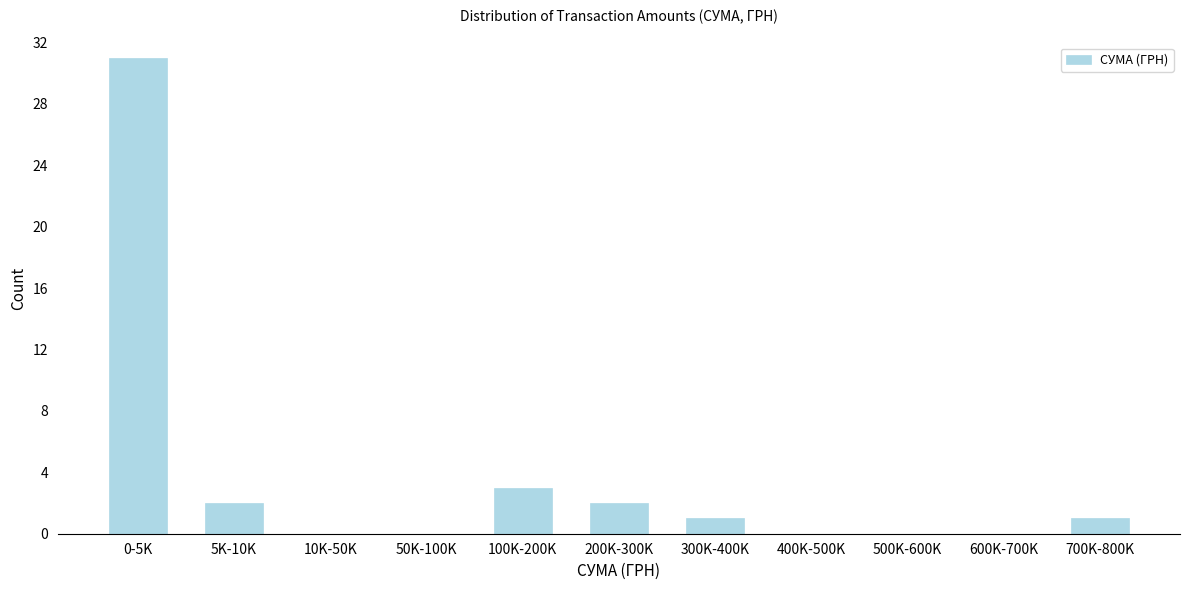

Reading right to left, list all the values displayed in this chart.

700K-800K=1	600K-700K=0	500K-600K=0	400K-500K=0	300K-400K=1	200K-300K=2	100K-200K=3	50K-100K=0	10K-50K=0	5K-10K=2	0-5K=31